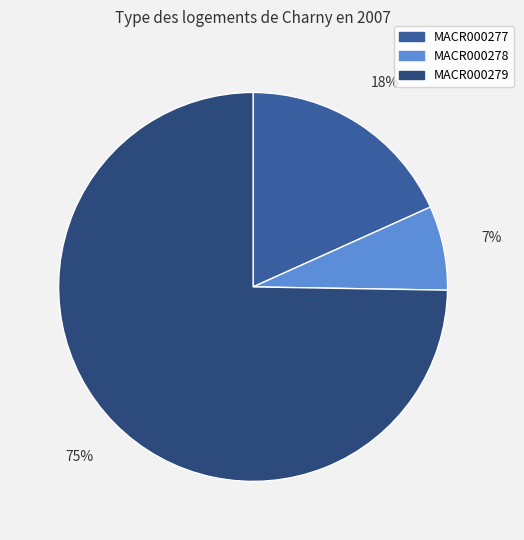

Which category has the smallest portion of the pie?

MACR000278